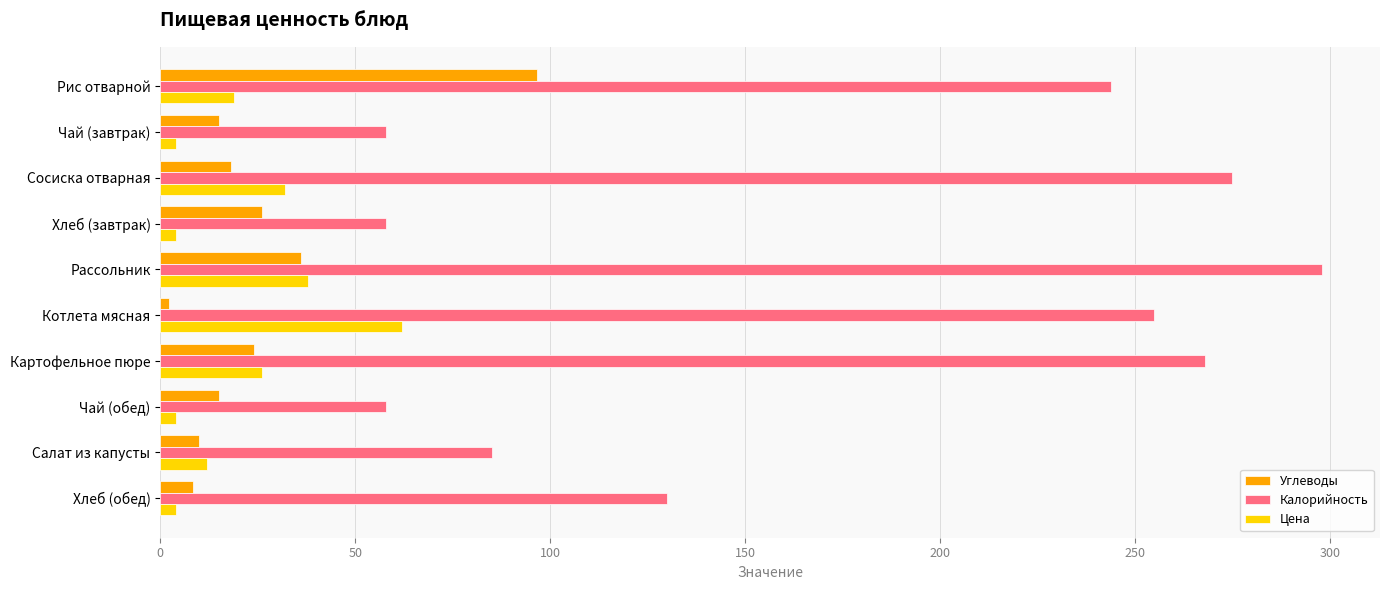

Where is Цена nearest to the value 33?

Сосиска отварная